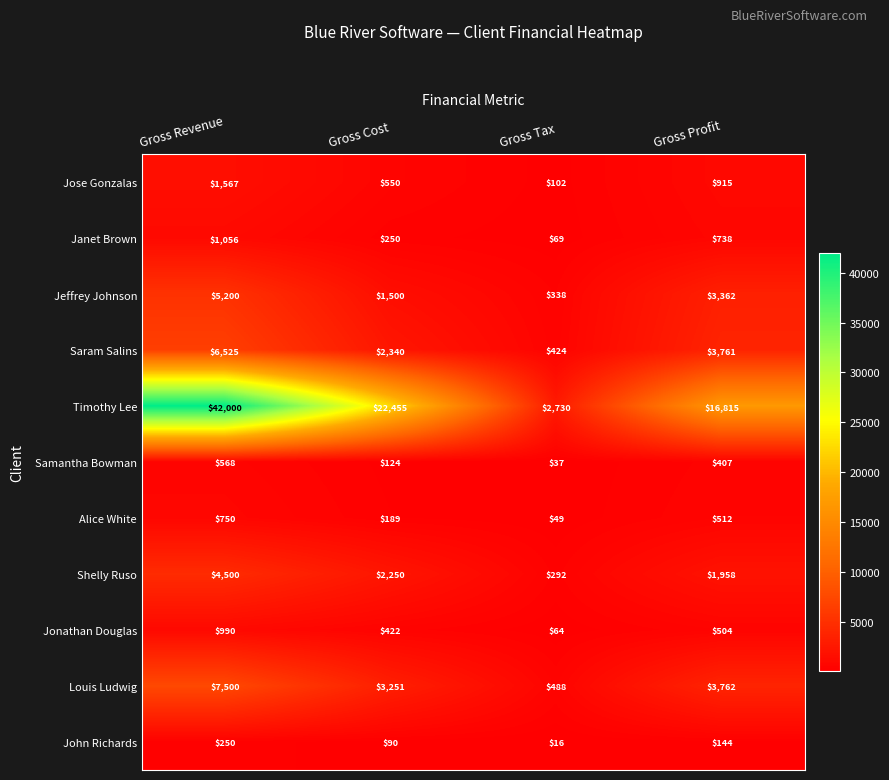

What is the difference between the second highest and minimum values in the John Richards series?

128